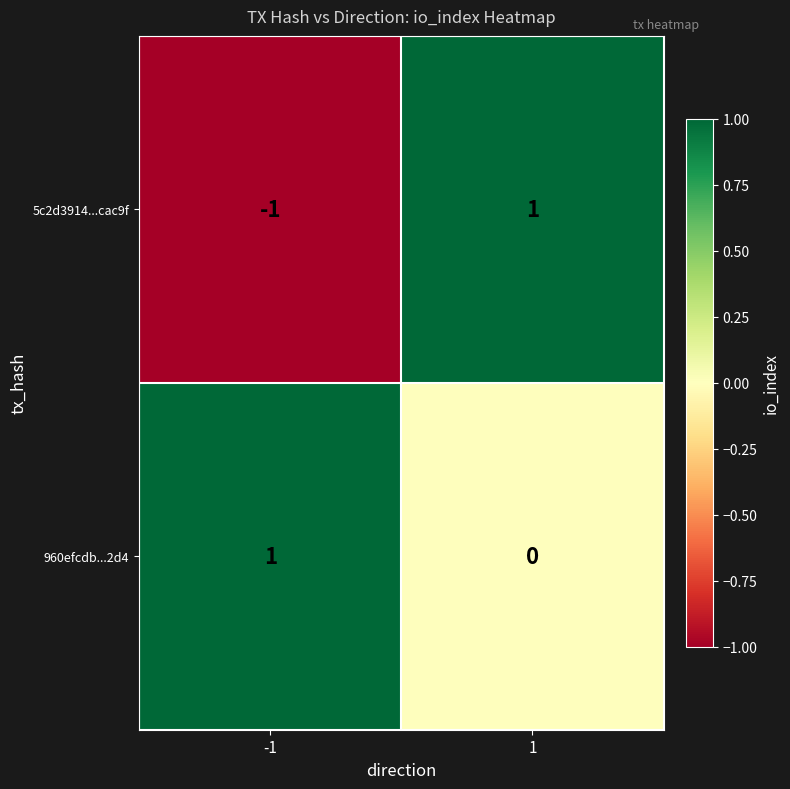

At which category is the sum across all series the highest?

1